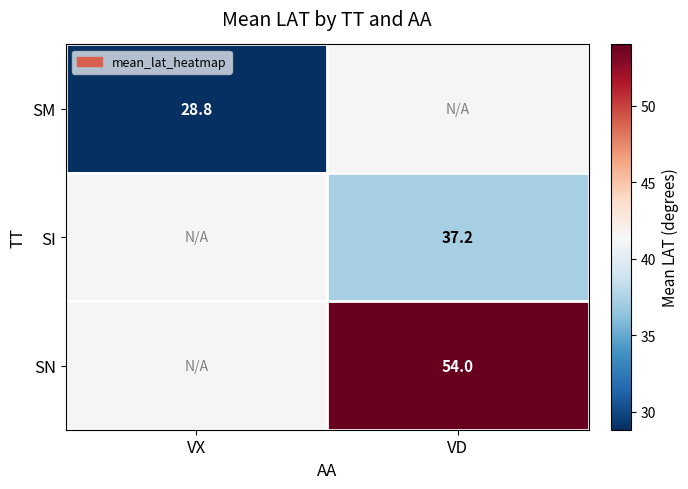

How many series are shown in this chart?

3